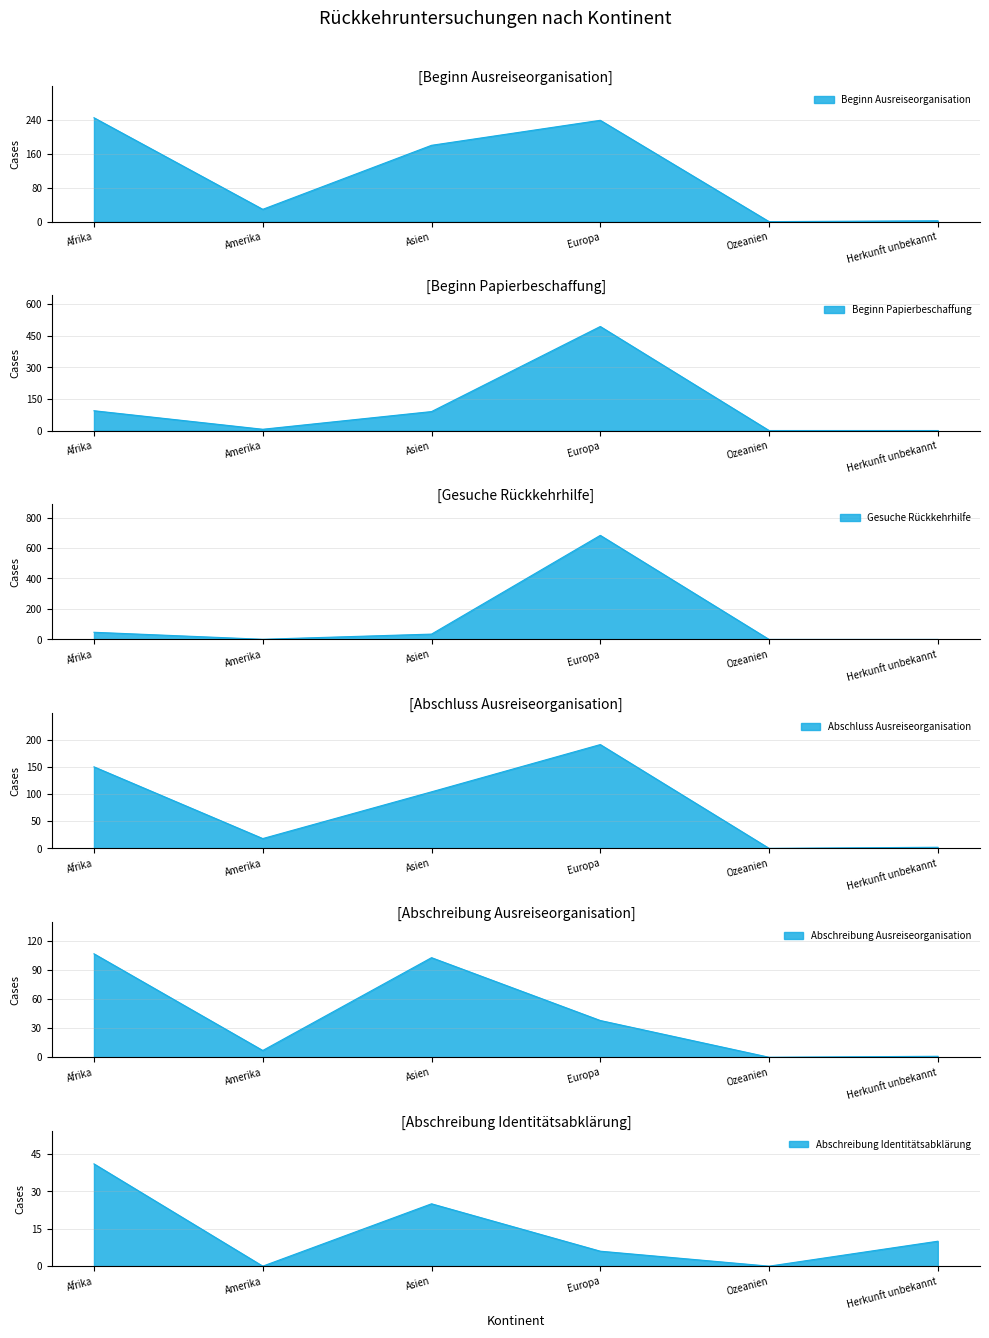

Which label corresponds to the smallest value in the chart?

Ozeanien